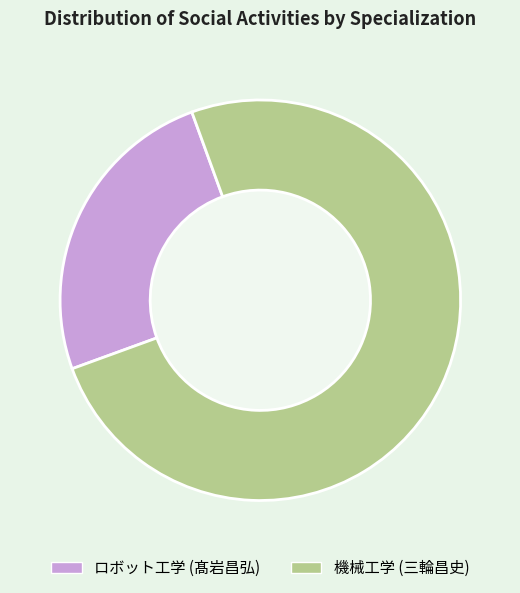

Which category has the biggest portion of the pie?

機械工学 (三輪昌史)